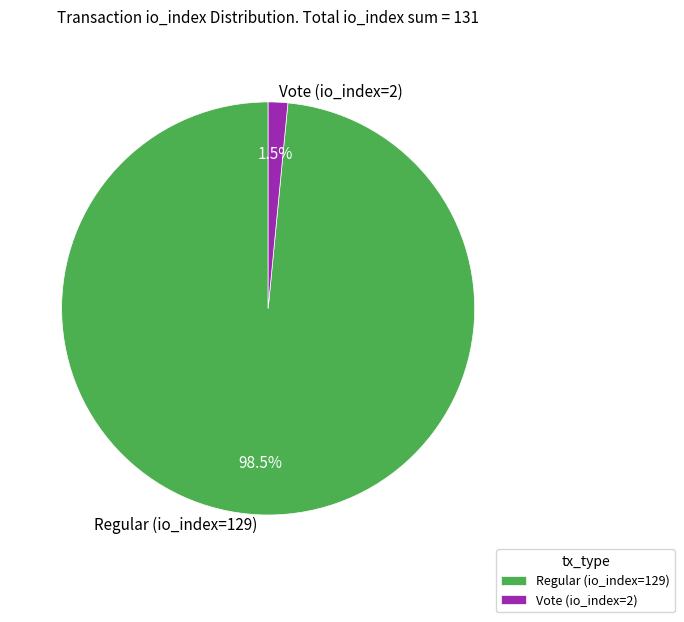

To the nearest percent, what is the average slice percentage?

50%